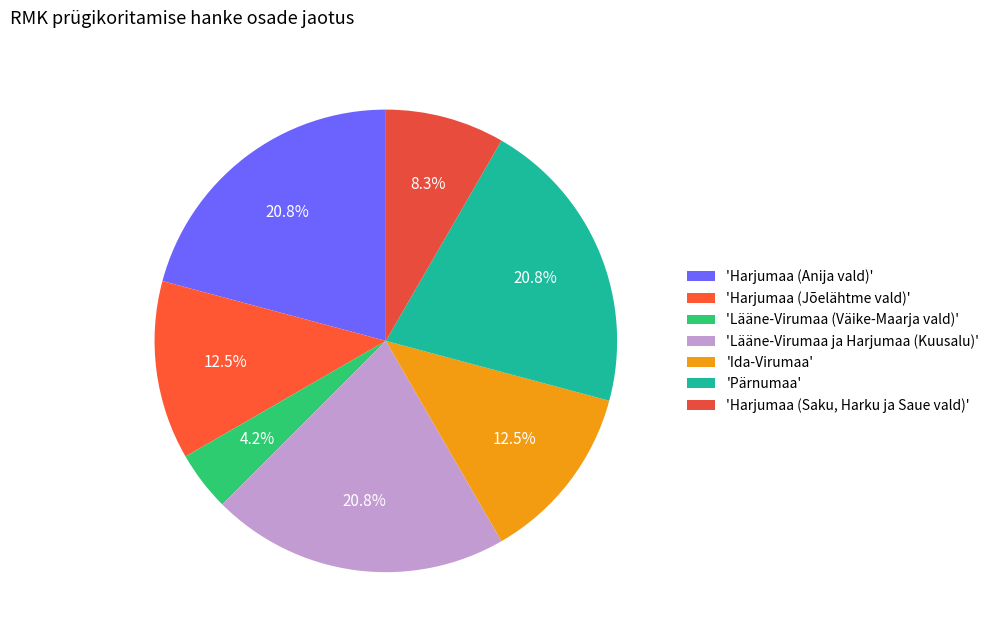

Rank the categories by value from lowest to highest.

Lääne-Virumaa (Väike-Maarja vald), Harjumaa (Saku, Harku ja Saue vald), Harjumaa (Jõelähtme vald), Ida-Virumaa, Harjumaa (Anija vald), Lääne-Virumaa ja Harjumaa (Kuusalu), Pärnumaa